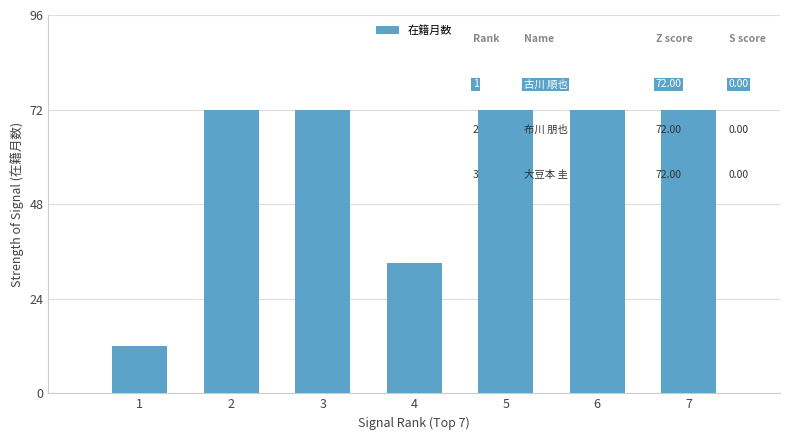

What is the difference between the values at 4 and 6?

39